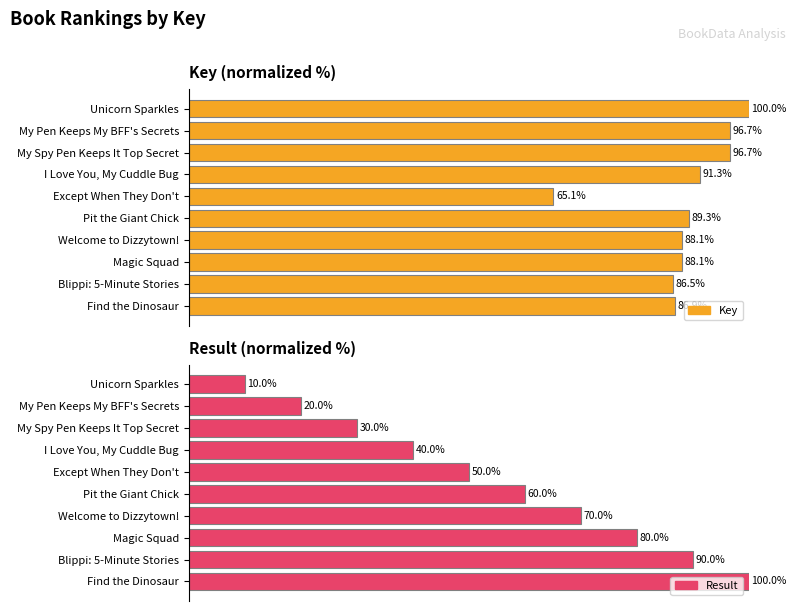

Reading right to left, what are all the values shown in this chart?

Key: 86.9	86.5	88.1	88.1	89.3	65.1	91.3	96.7	96.7	100.0
Result: 100.0	90.0	80.0	70.0	60.0	50.0	40.0	30.0	20.0	10.0